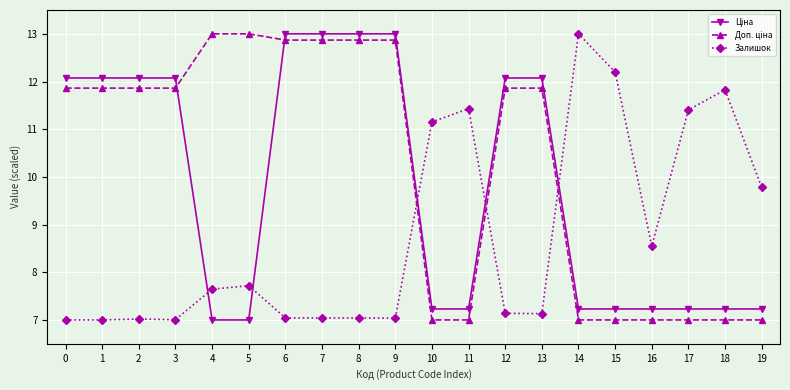

What is the spread (max minus min) of values at 11?

4.4